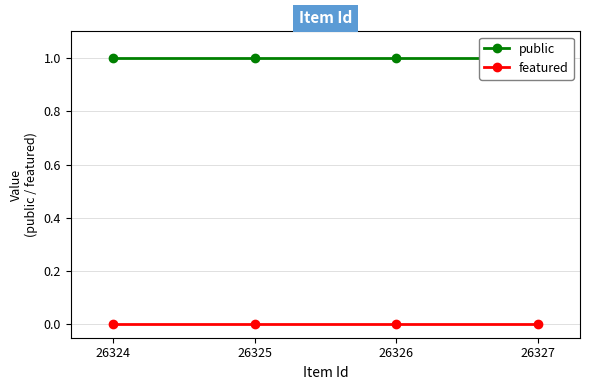

What is the total value across all series at 26326?

1